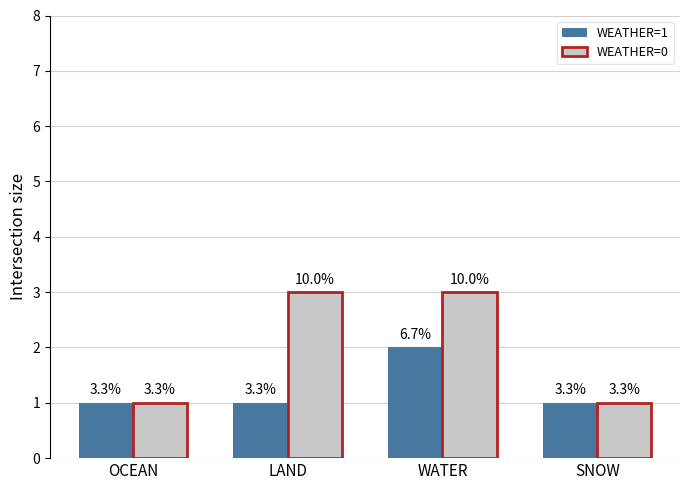

Which has a higher value, OCEAN or SNOW?

OCEAN